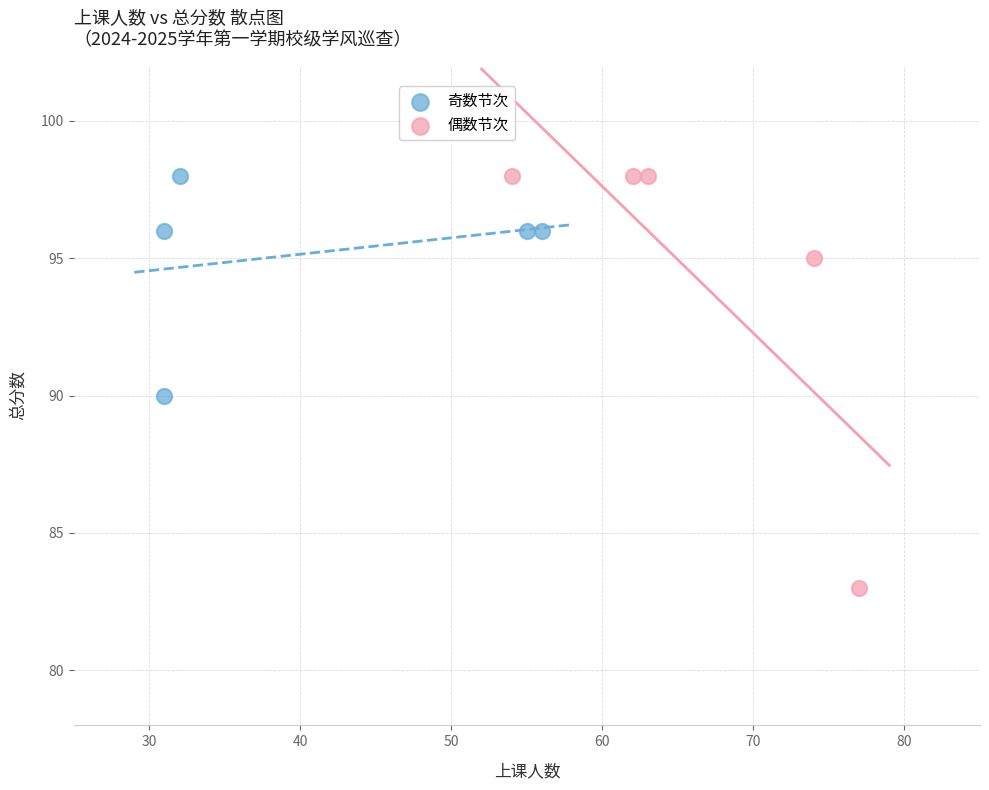

Which series reaches the minimum Y coordinate?

偶数节次